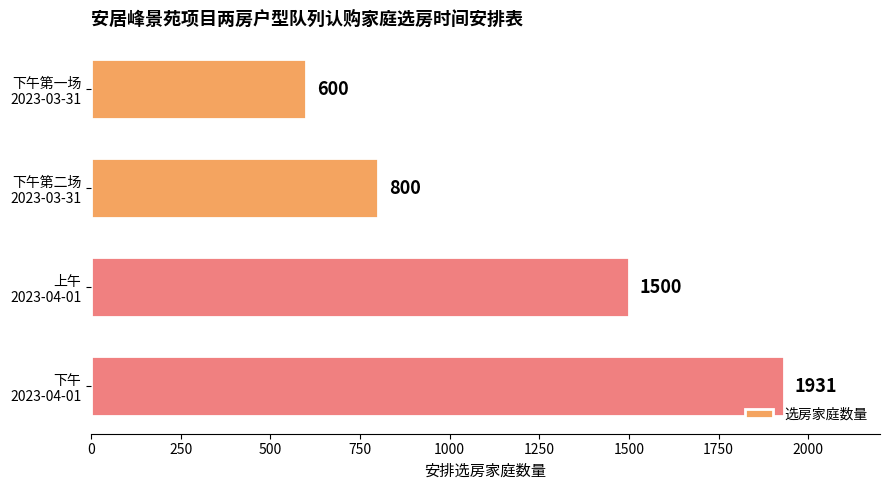

What is the greatest value displayed?

1931